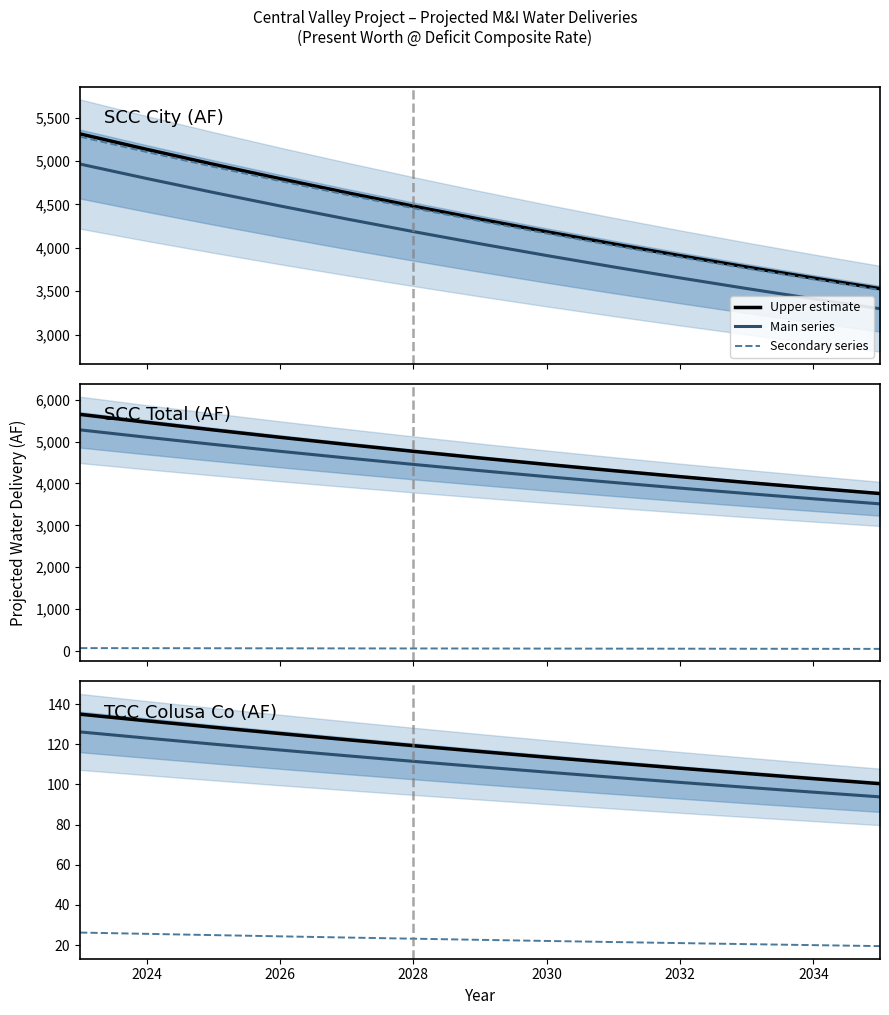

Reading left to right, transcribe all the data shown in this chart.

SCC City (AF): 4964.1	4797.7	4636.9	4481.5	4331.2	4186.0	4045.7	3910.1	3779.0	3652.4	3529.9	3411.6	3297.2
SCC Shasta Co A (AF): 71.4	69.6	67.9	66.3	64.6	63.1	61.5	60.0	58.6	57.1	55.7	54.4	53.1
SCC Shasta Co B (AF): 5279.2	5103.1	4932.9	4768.3	4609.2	4455.5	4306.9	4163.2	4024.4	3890.2	3760.4	3635.0	3513.8
SCC Total (AF): 5279.2	5103.1	4932.9	4768.3	4609.2	4455.5	4306.9	4163.2	4024.4	3890.2	3760.4	3635.0	3513.8
TCC Colusa Co (AF): 126.1	123.1	120.1	117.1	114.3	111.5	108.8	106.1	103.5	101.0	98.5	96.1	93.8
TCC Kanawha (AF): 26.2	25.6	24.9	24.3	23.7	23.1	22.6	22.0	21.5	21.0	20.4	19.9	19.4